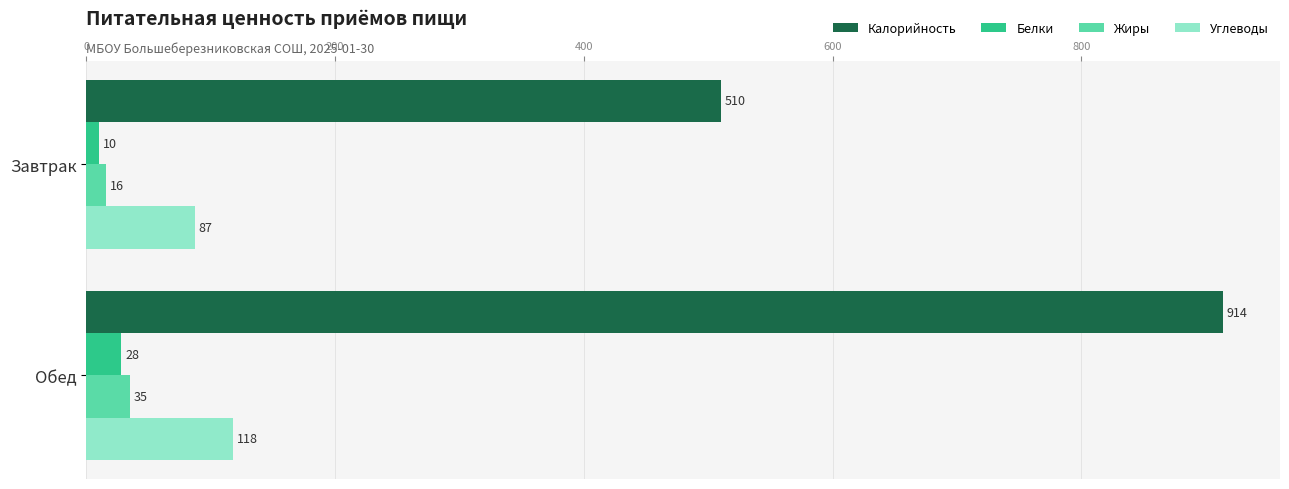

What is the difference between the maximum and minimum values in the Калорийность series?

404